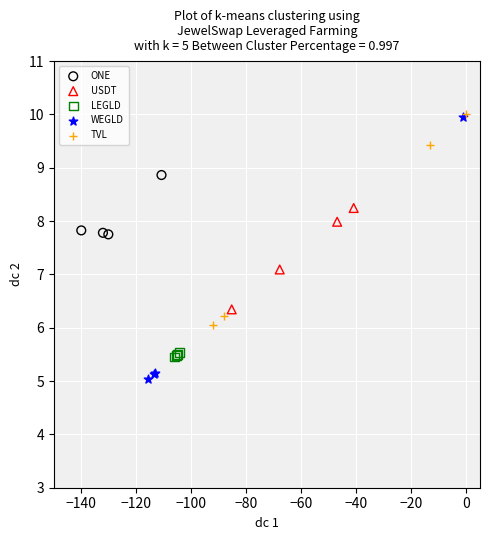

What are all the series names shown in the legend?

ONE, USDT, LEGLD, WEGLD, TVL